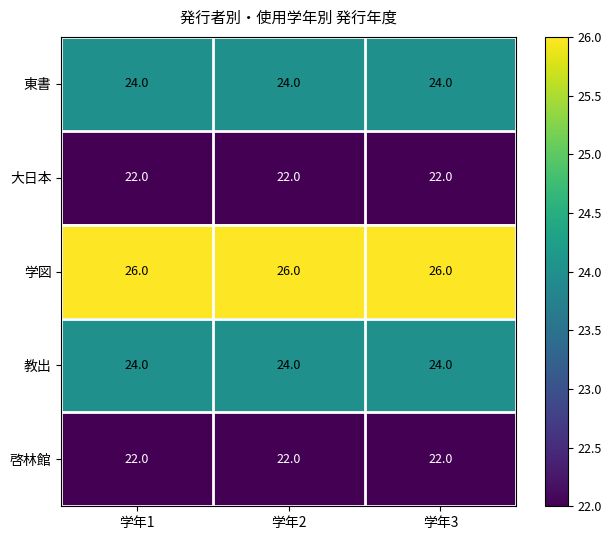

What is the minimum value shown in the chart?

22